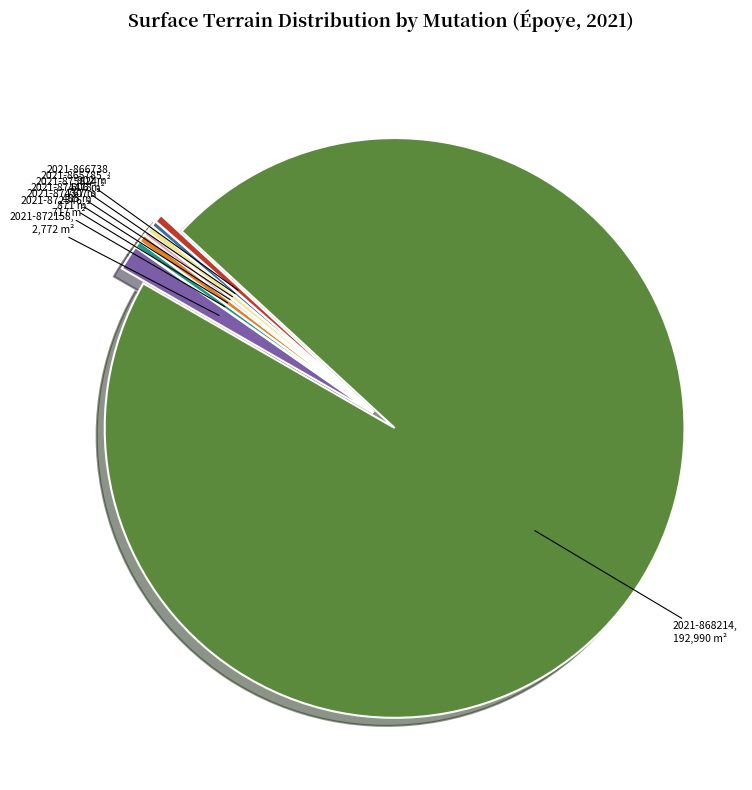

Is there a majority slice in this chart?

Yes